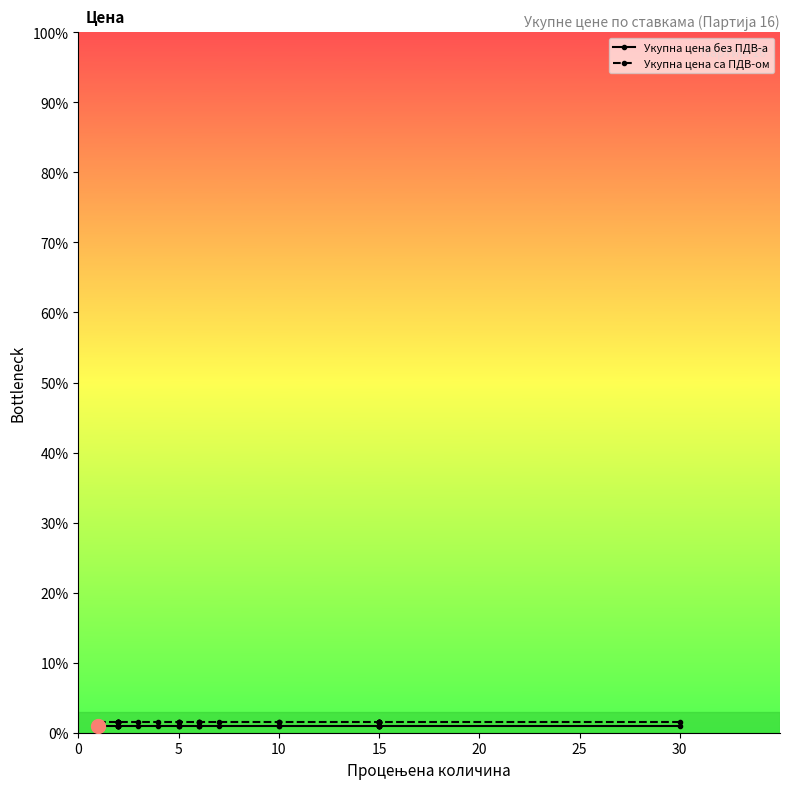

True or false: Укупна цена са ПДВ-ом has more than 1 interior local peaks.

False